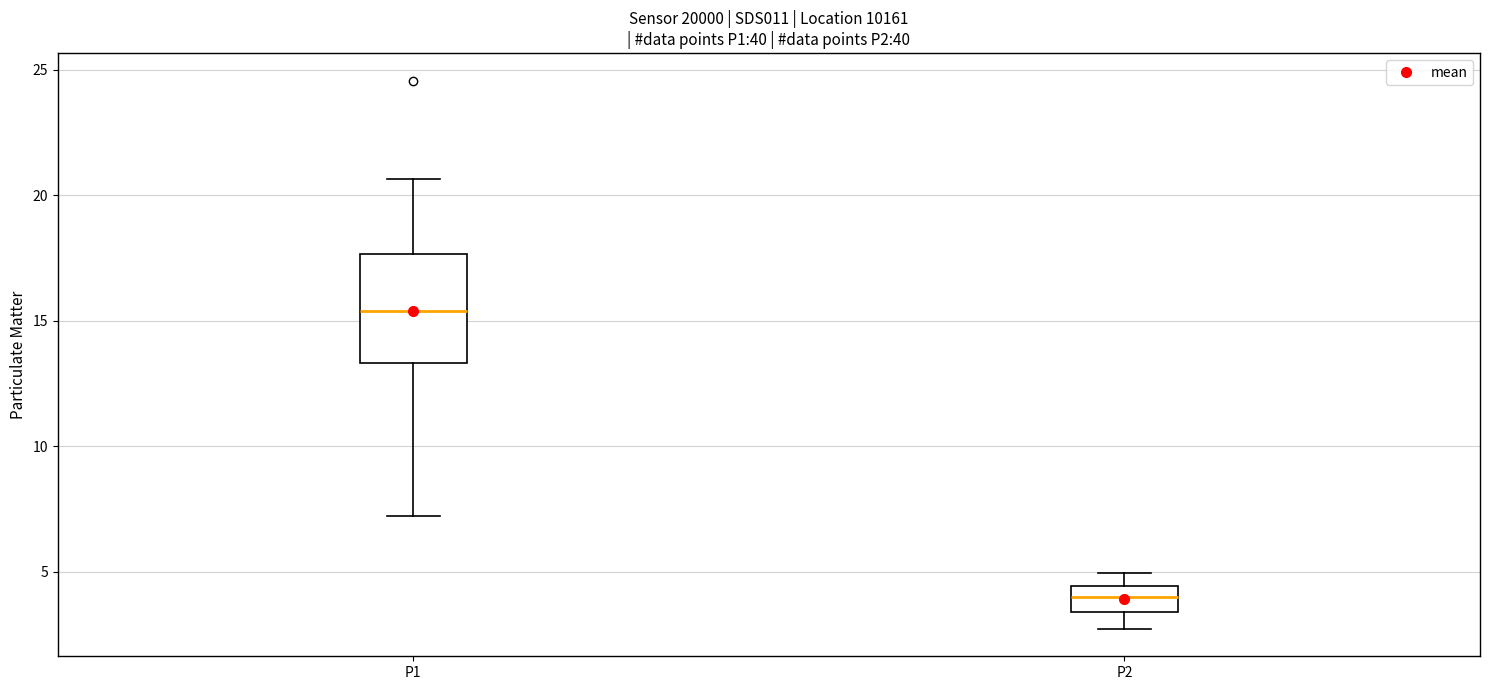

Comparing the boxes themselves (not the whiskers), which one is the tallest?

P1